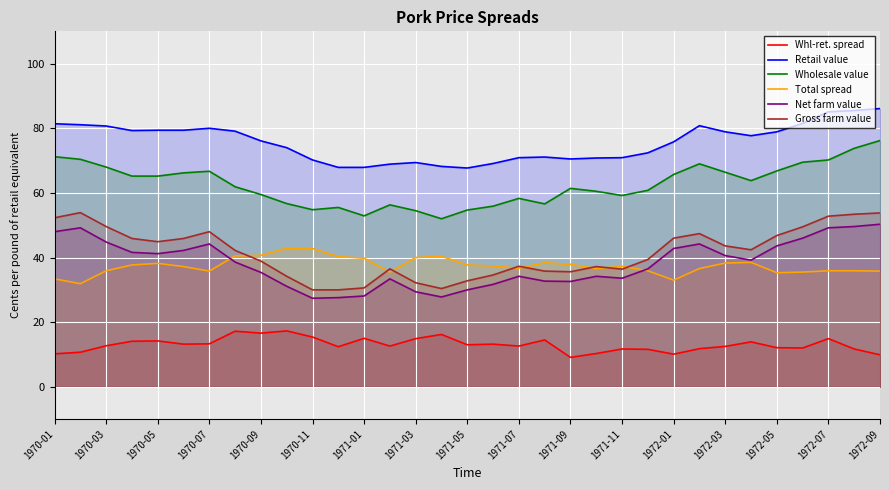

Count the number of data series in this chart.

6